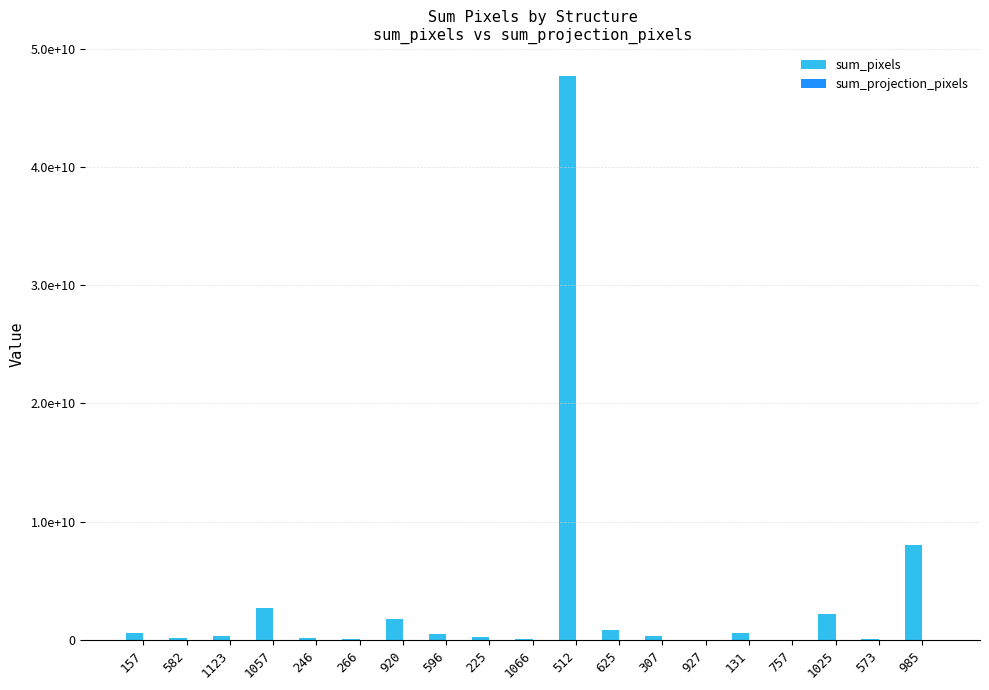

Are the bars horizontal?

No